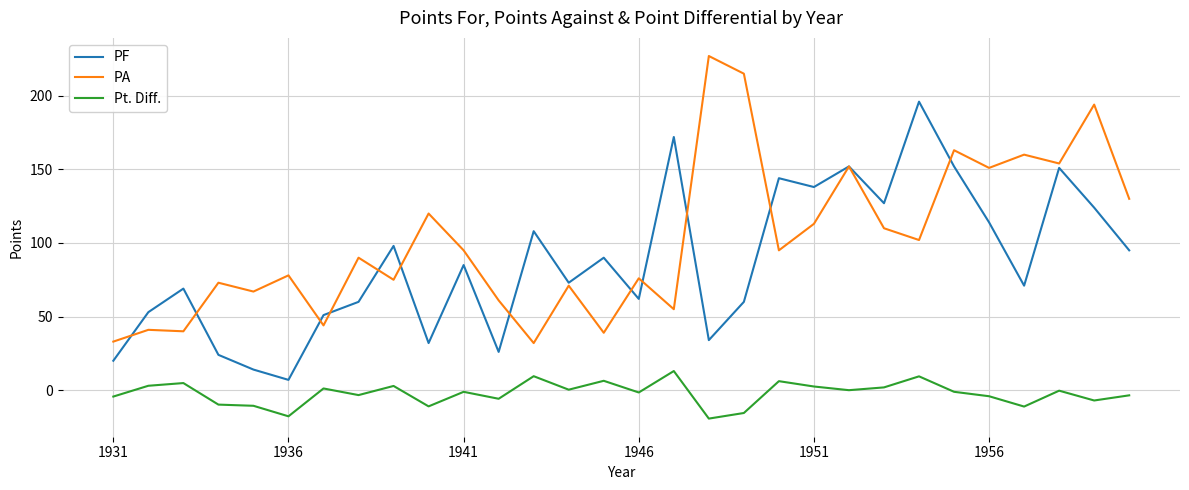

What is the smallest value displayed?

-19.3